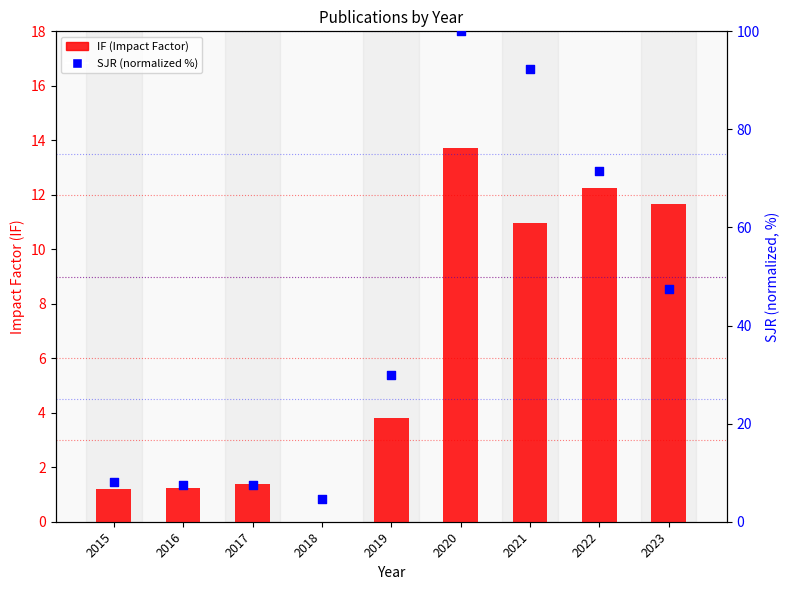

What is the total value across all series at 2017?

8.8